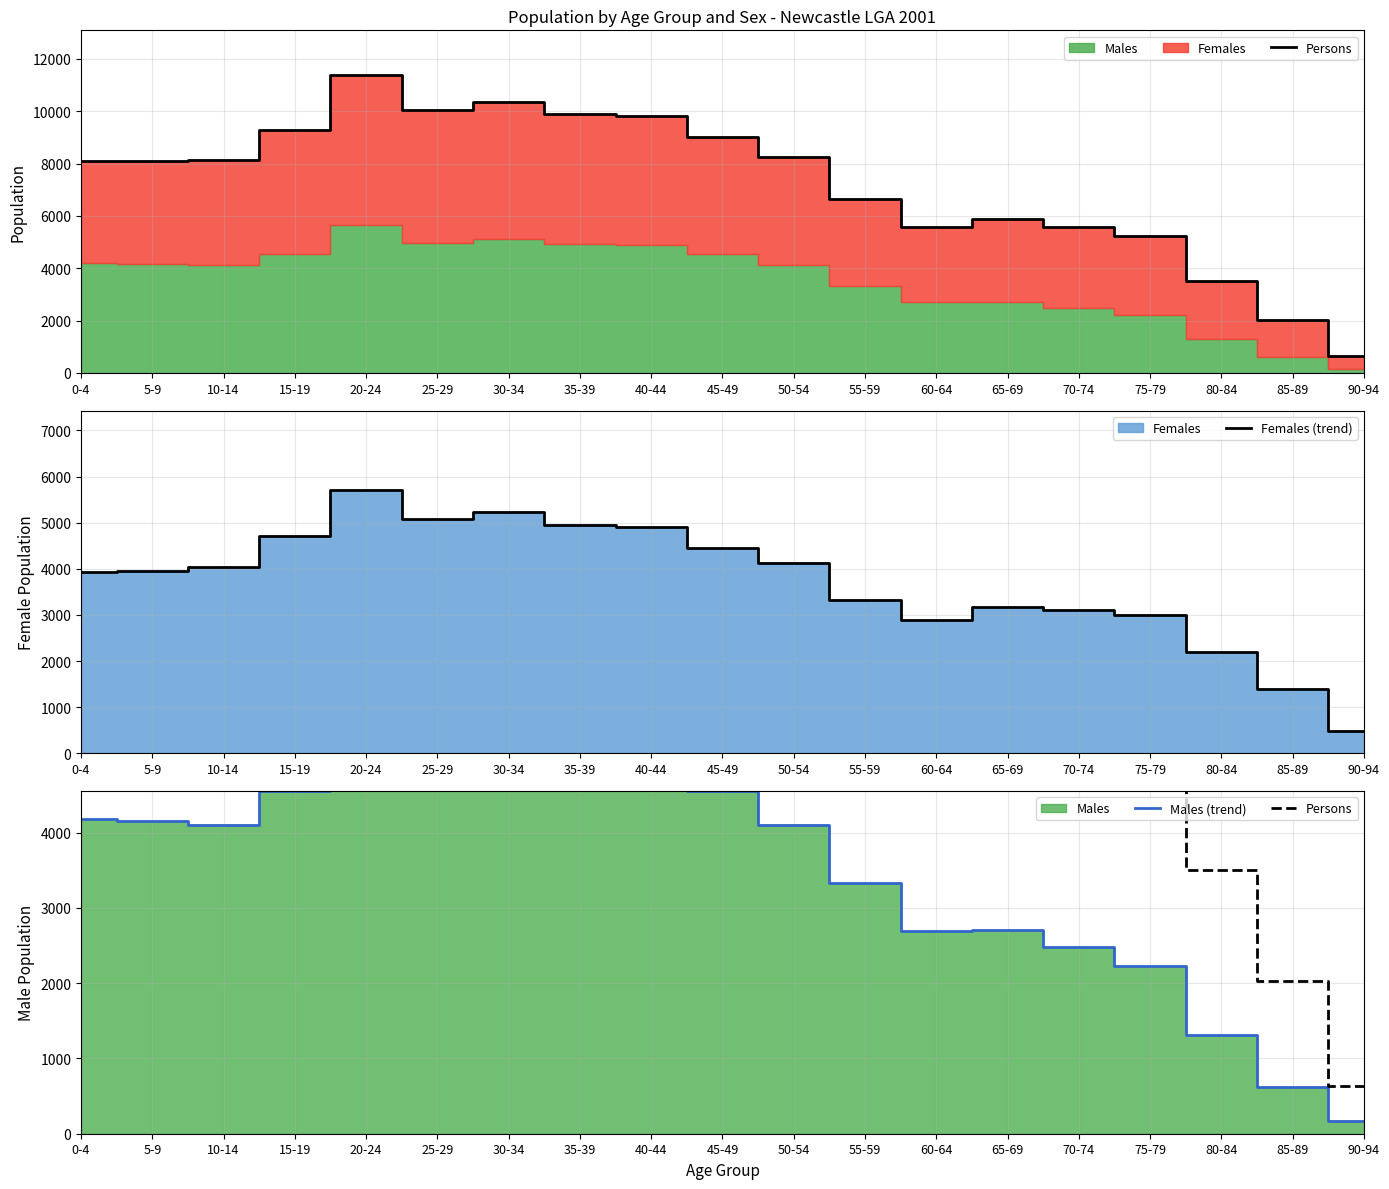

What is the difference between the highest and lowest values at 55-59?

3332